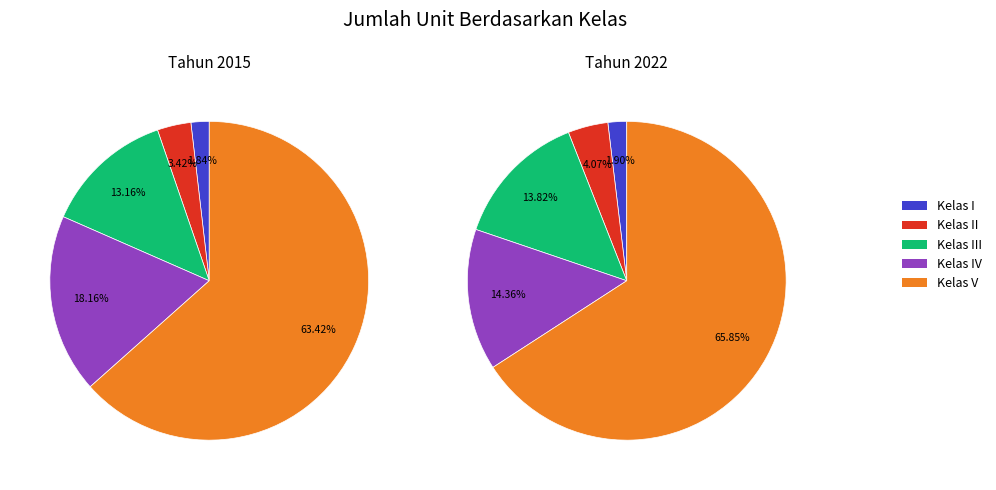

Rank the categories by value from lowest to highest.

Kelas I, Kelas II, Kelas III, Kelas IV, Kelas V